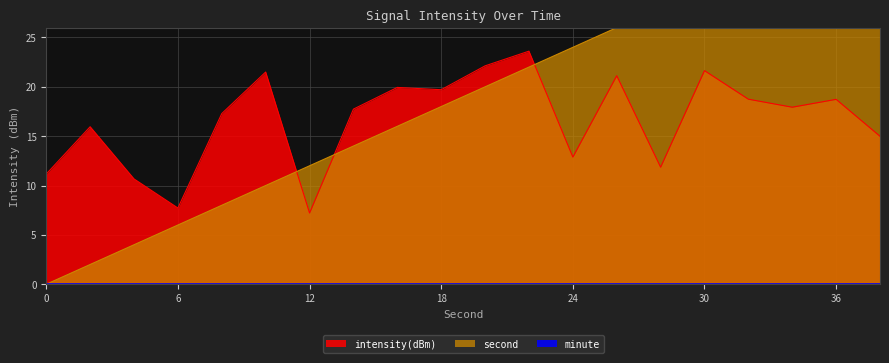

How many values in the second series are below 20?

10